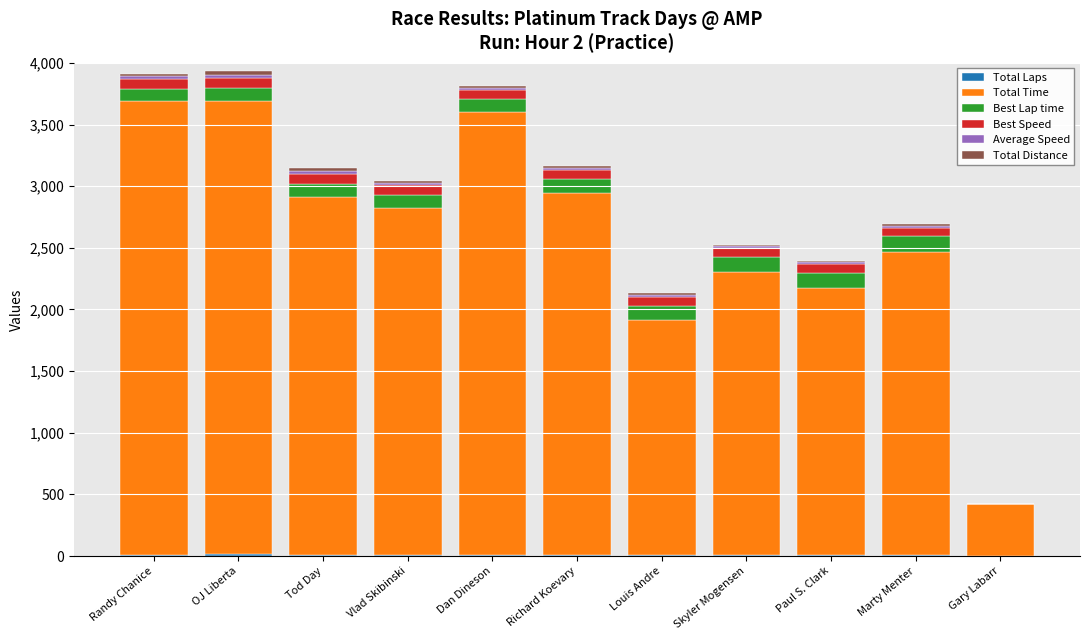

Are the bars horizontal?

No